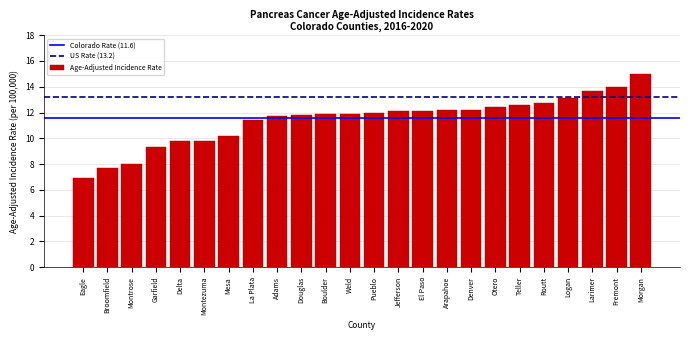

Reading left to right, list all the values displayed in this chart.

6.9	7.7	8.0	9.3	9.8	9.8	10.2	11.4	11.7	11.8	11.9	11.9	12.0	12.1	12.1	12.2	12.2	12.4	12.6	12.7	13.1	13.7	14.0	15.0